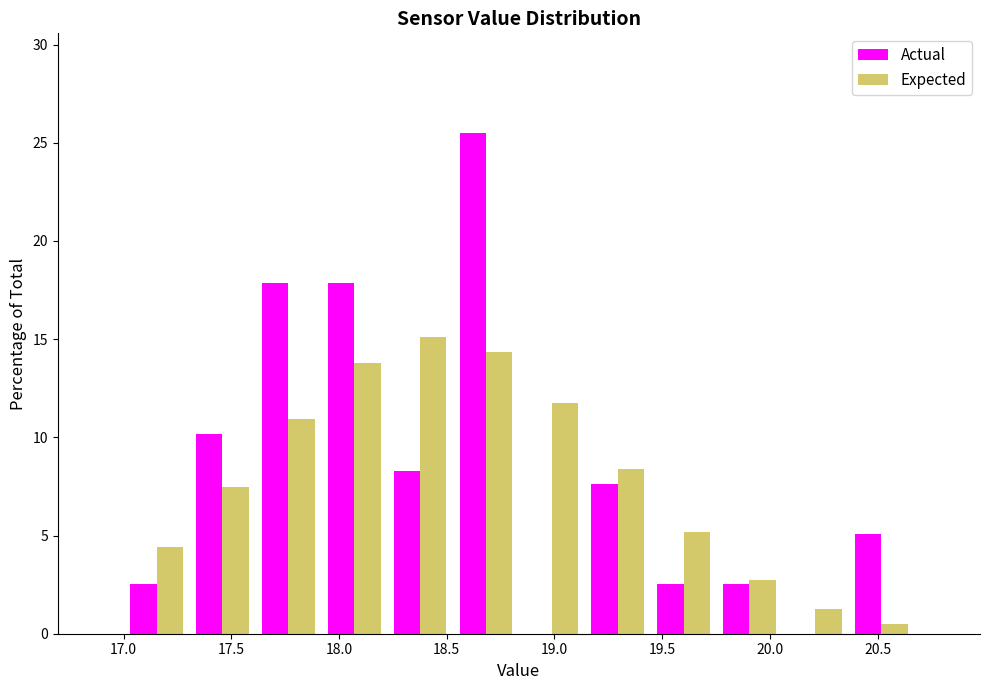

In the Expected series, which range on the x-axis has the tallest bar?

18.20 to 18.55